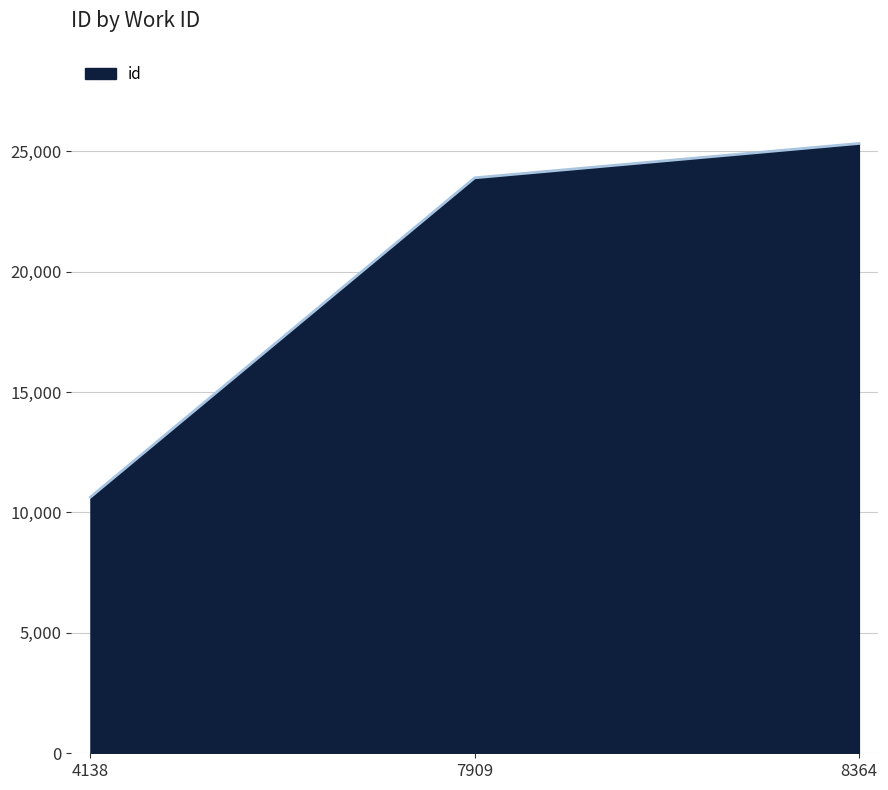

Is it true that the value at 4138 is 4622?

False